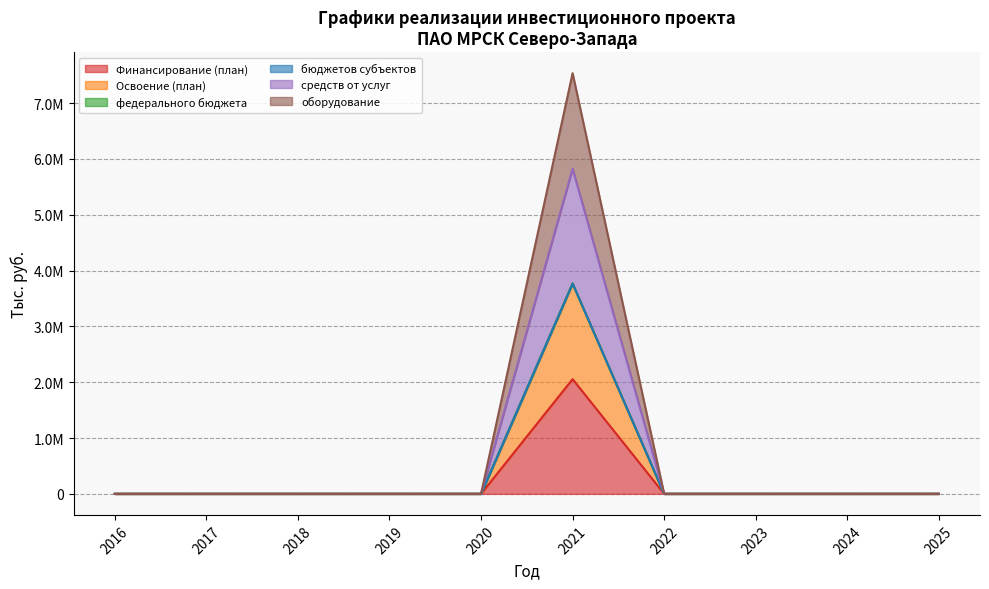

The value of Финансирование (план) at 2021 is 2054884.9. True or false?

True